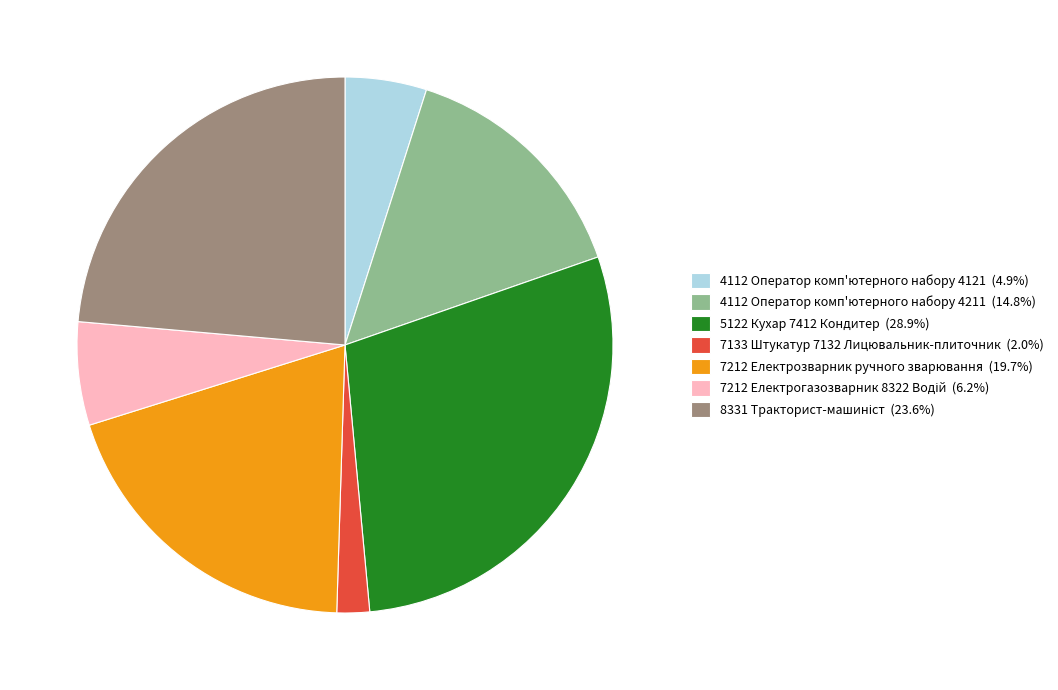

Count the number of slices in the pie.

7